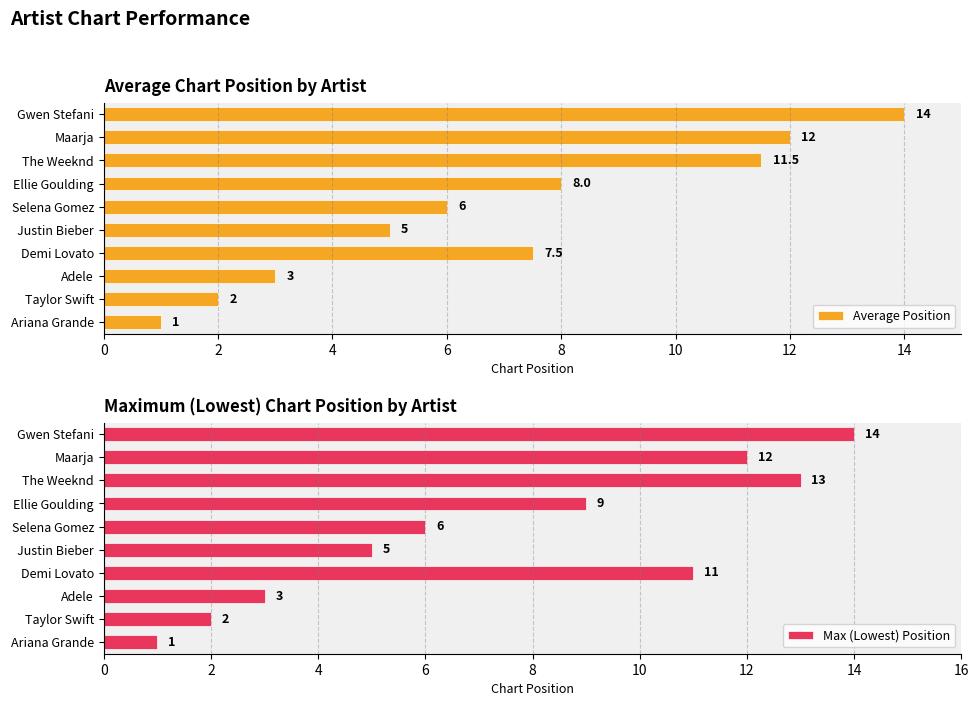

What is the lowest value of the Average Position series?

1.0